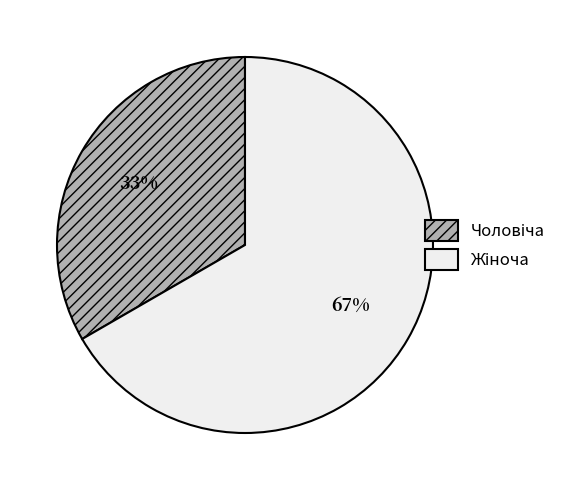

Is there a majority slice in this chart?

Yes